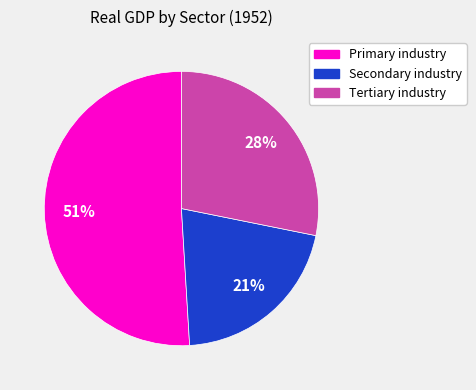

Count the number of slices in the pie.

3